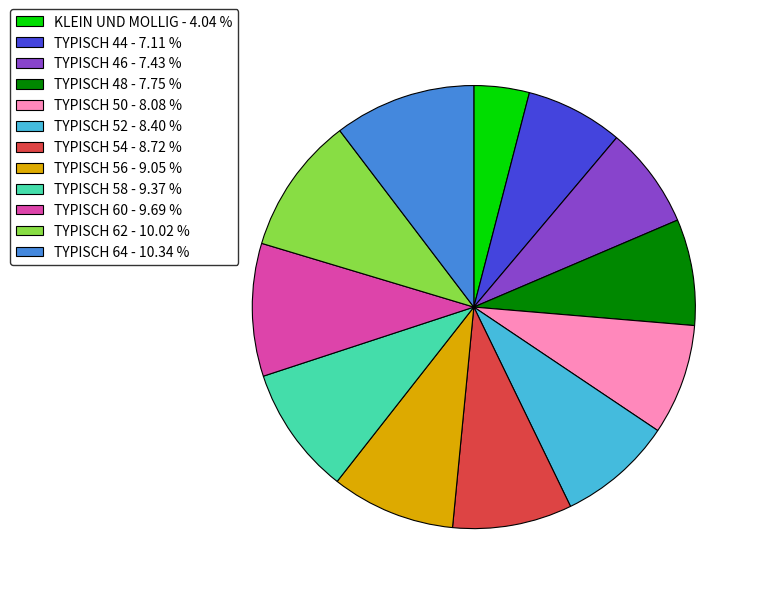

True or false: TYPISCH 52 accounts for 8% of the total.

True